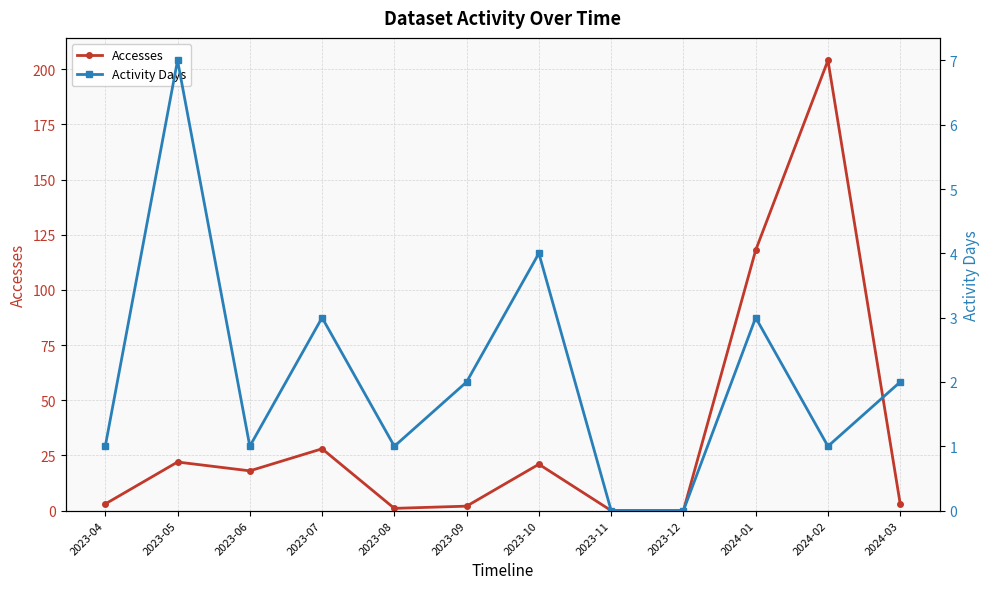

Reading left to right, transcribe all the data shown in this chart.

Accesses: 3	22	18	28	1	2	21	0	0	118	204	3
Activity Days: 1	7	1	3	1	2	4	0	0	3	1	2